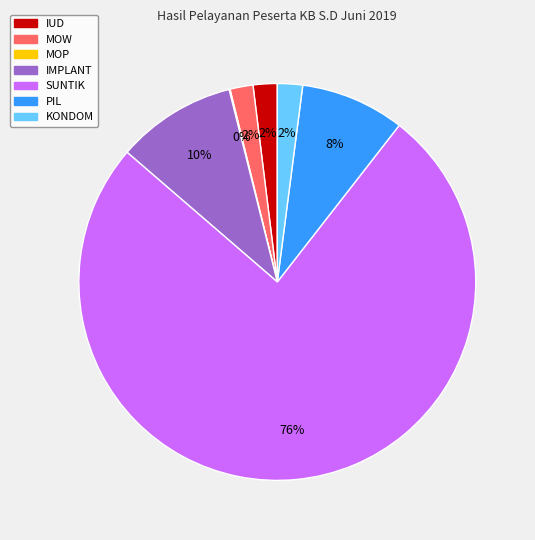

To the nearest percent, what is the difference between the largest and smallest slice percentages?

76%